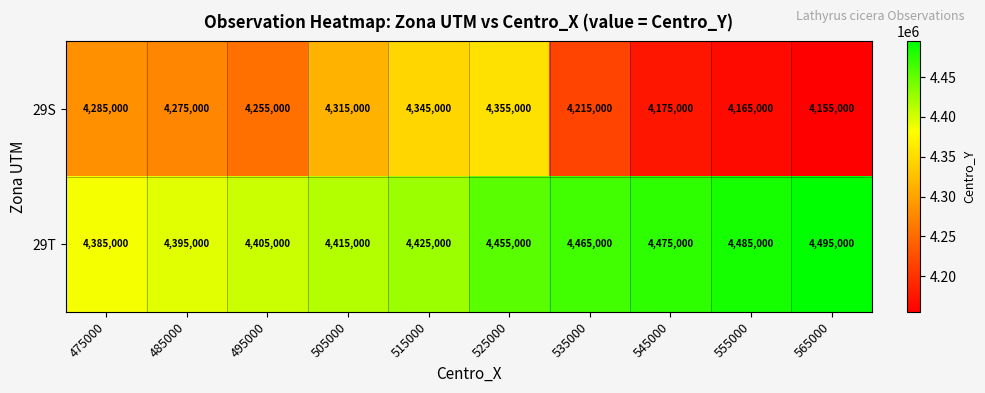

What is the total value across all series at 495000?

8660000